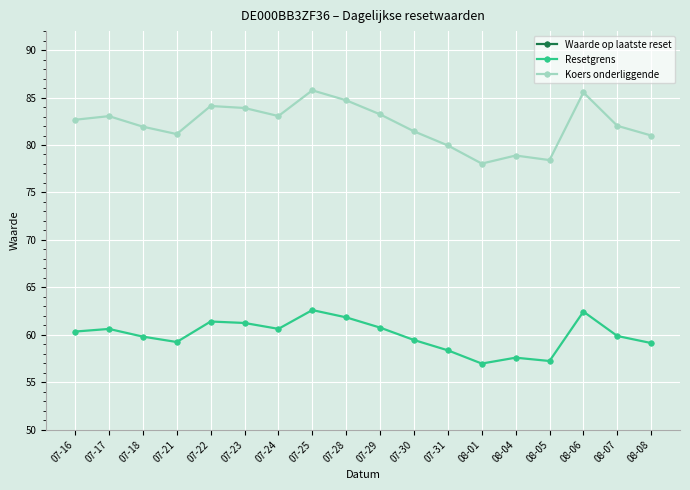

What position from the left is 07-28?

9